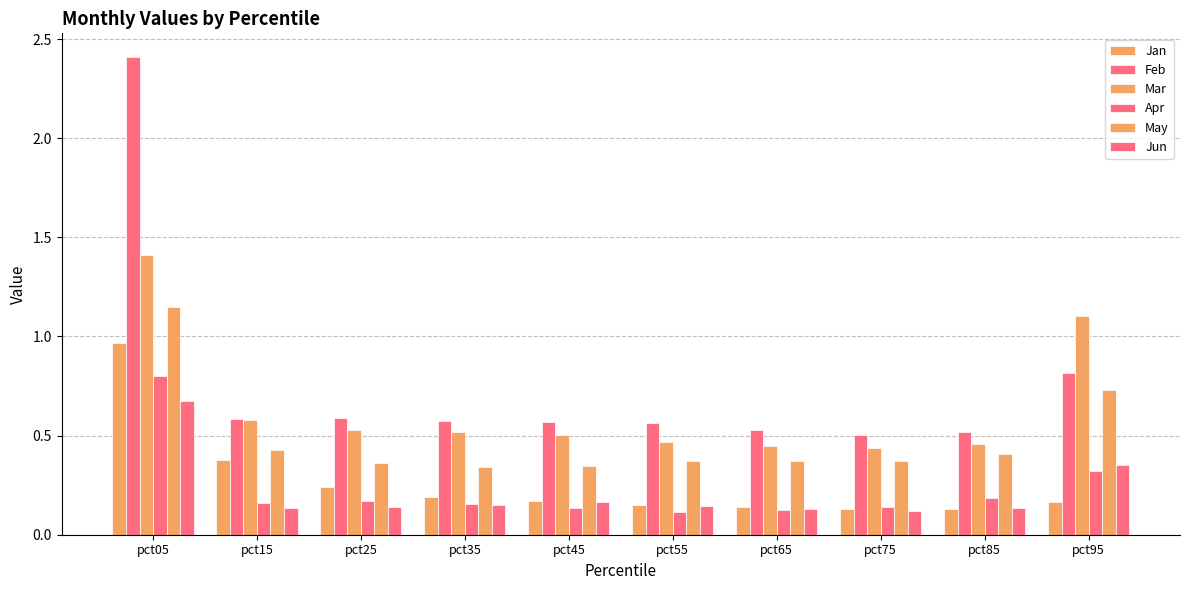

True or false: Apr has a value of 0.2 at pct25.

True